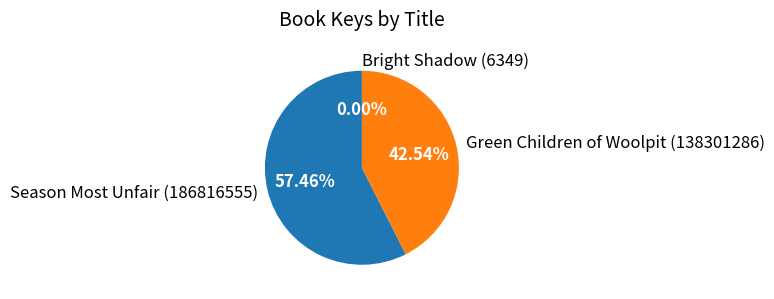

Do Green Children of Woolpit (138301286) and Season Most Unfair (186816555) together represent more than half of the pie?

Yes